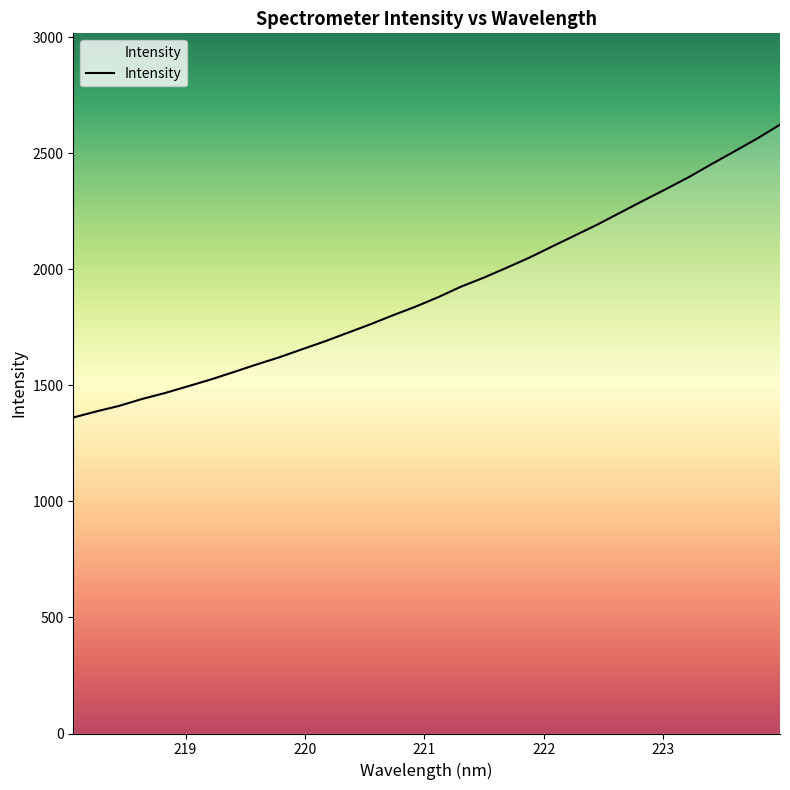

What is the maximum value shown in the chart?

2623.0